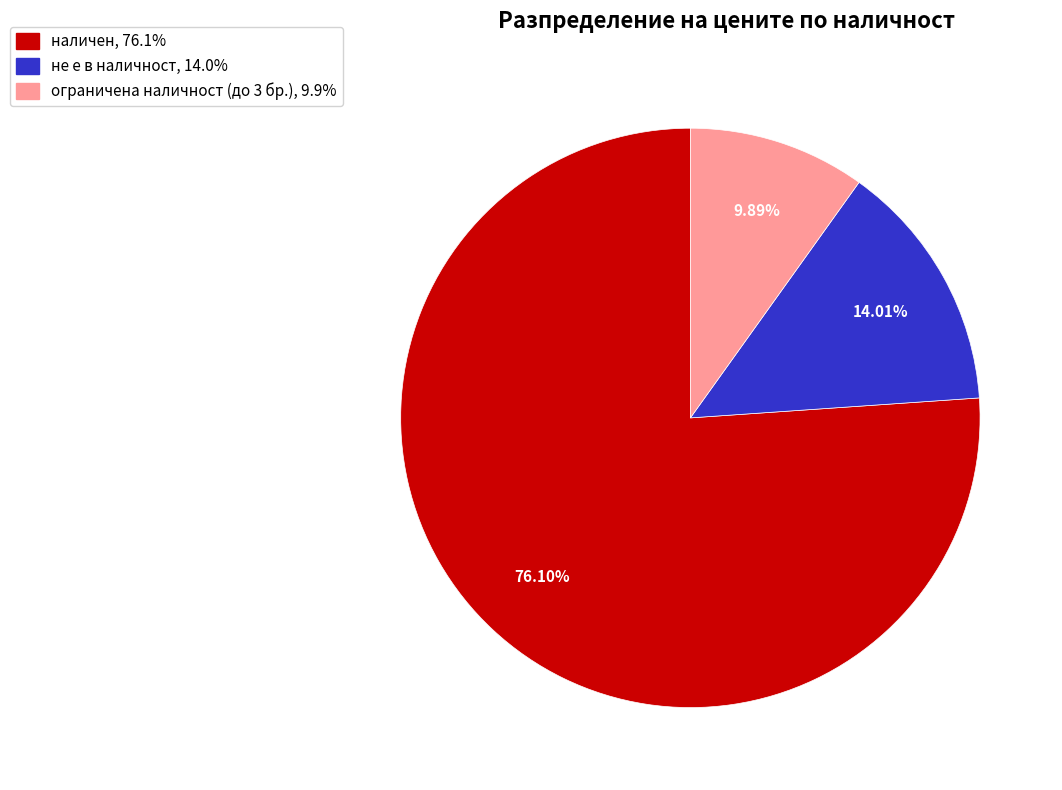

Does any single category account for the majority?

Yes